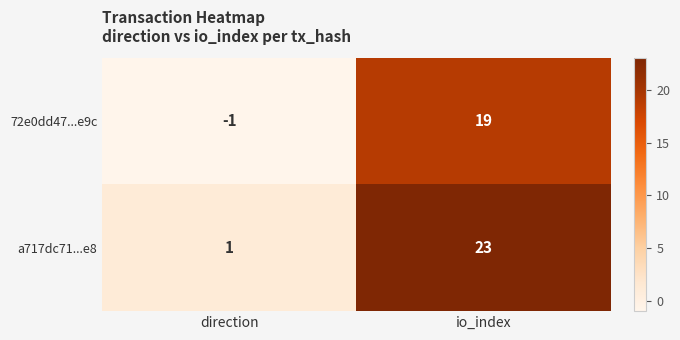

Which category has the highest value across all series?

io_index